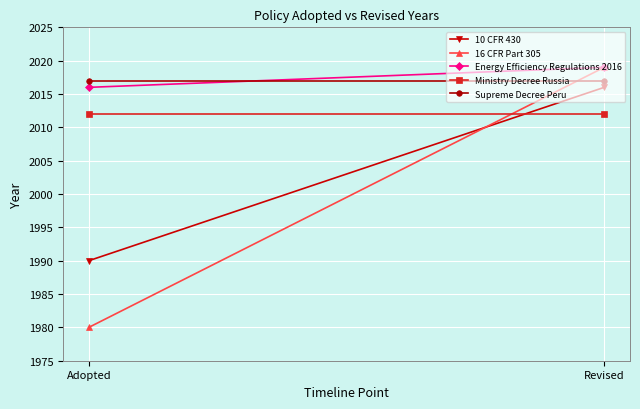

What position from the right is Adopted?

2